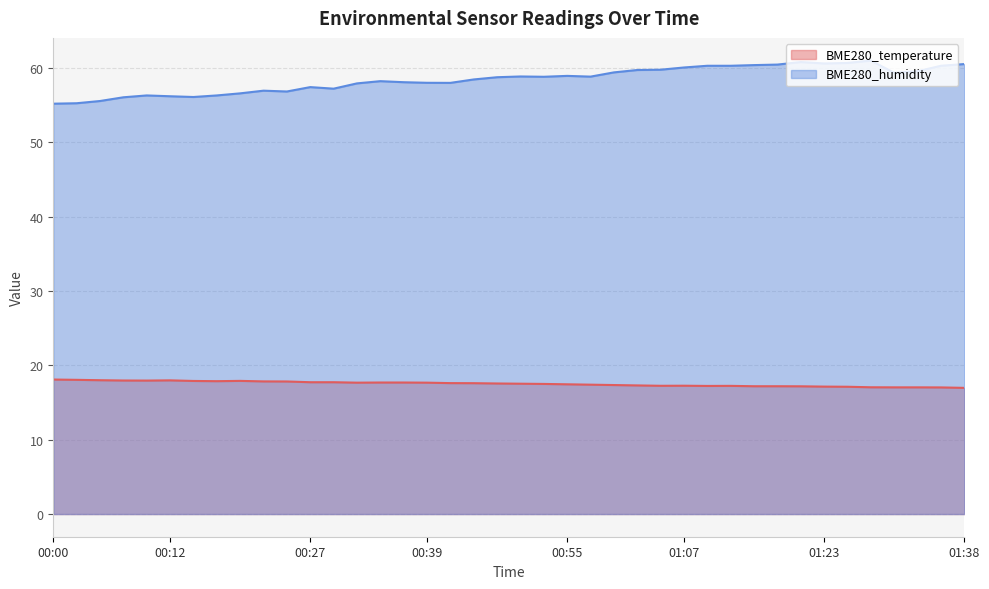

What is the minimum value for BME280_temperature?

17.0